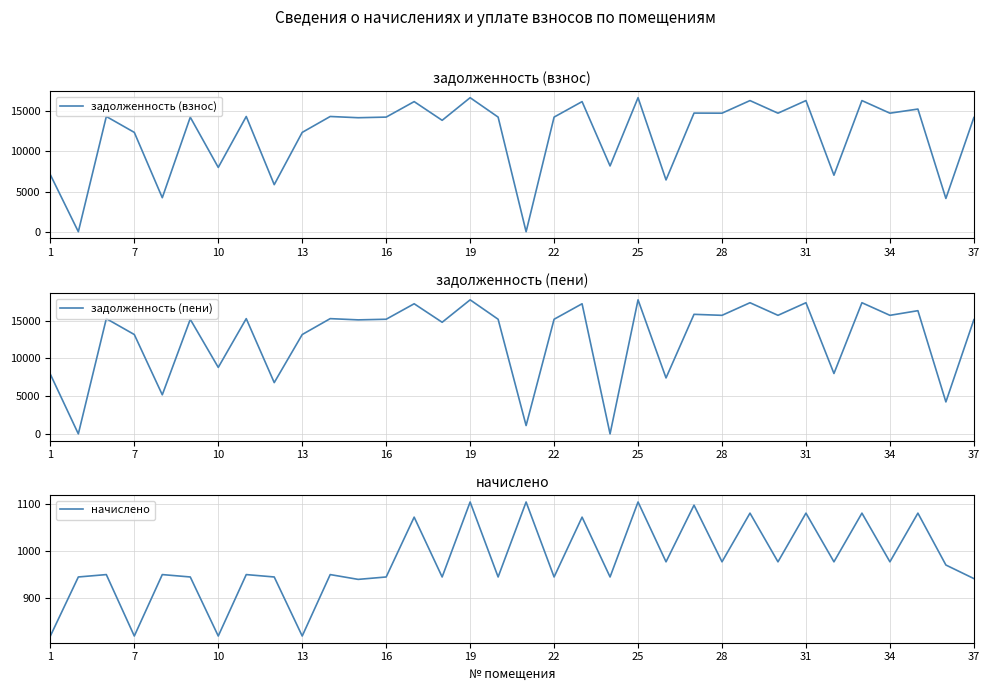

The начислено series shows 969.6 at 32. True or false?

True